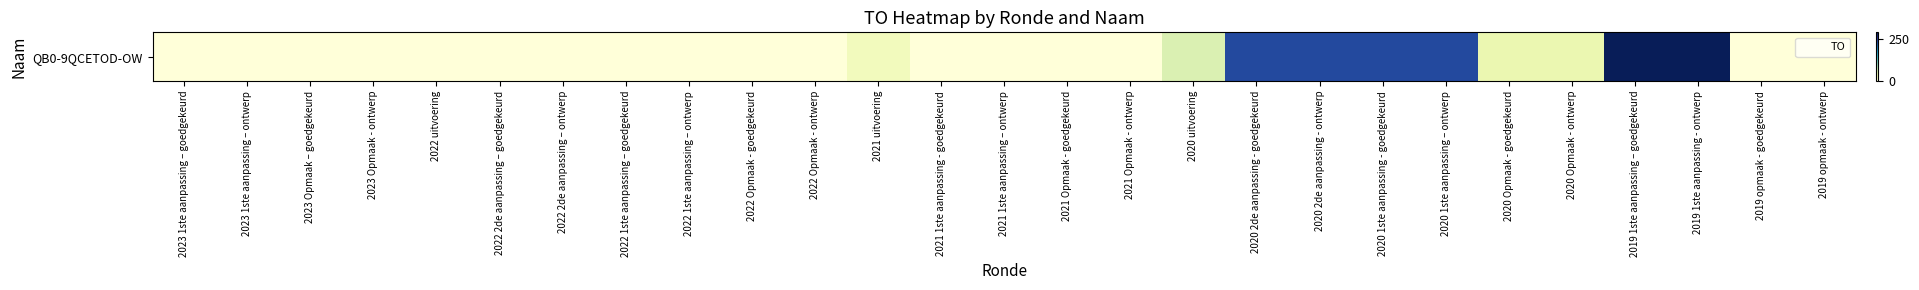

What is the change in value from 2022 Opmaak - ontwerp to 2020 2de aanpassing - ontwerp?

+233